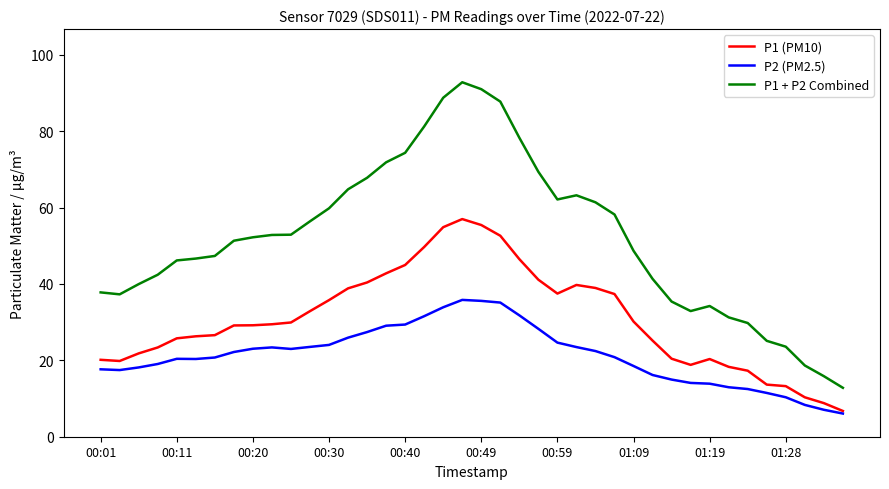

True or false: P2 (PM2.5) and P1 + P2 Combined intersect in this chart.

False